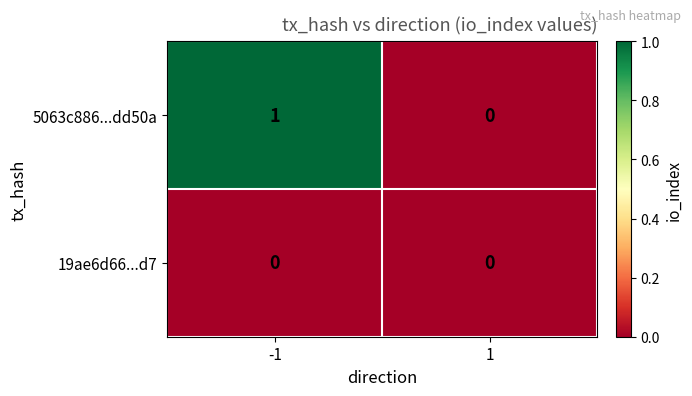

Which series has the largest total across all categories?

5063c886...dd50a